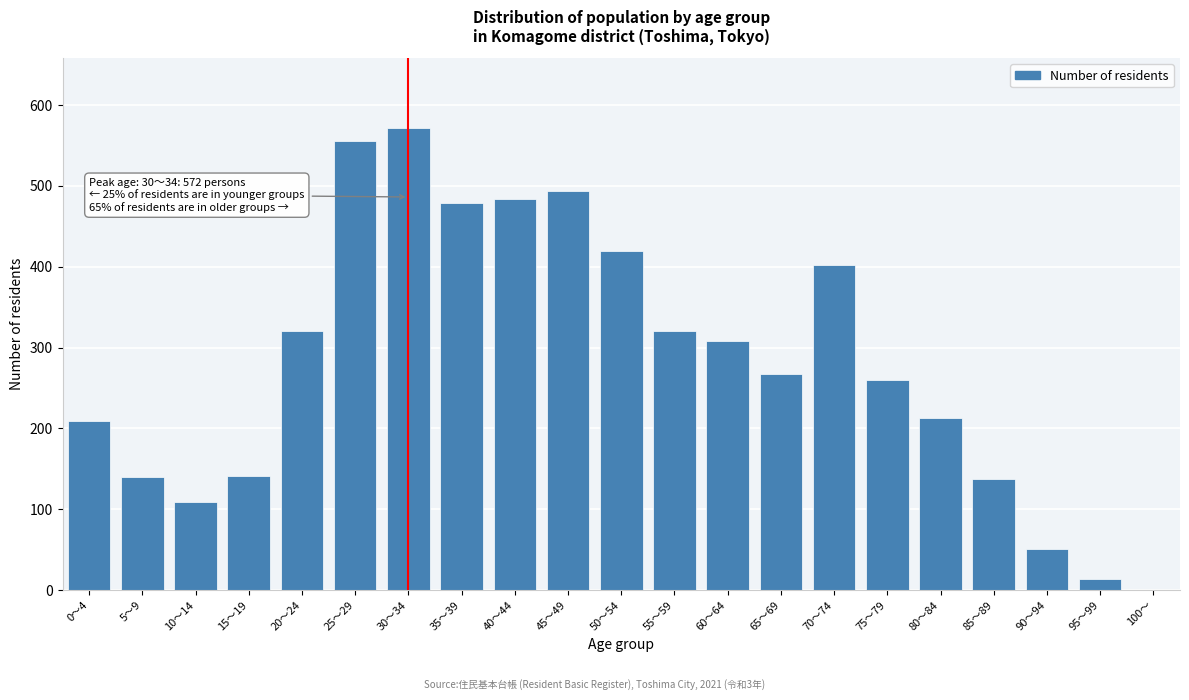

True or false: the data shows 57 at 10～14.

False